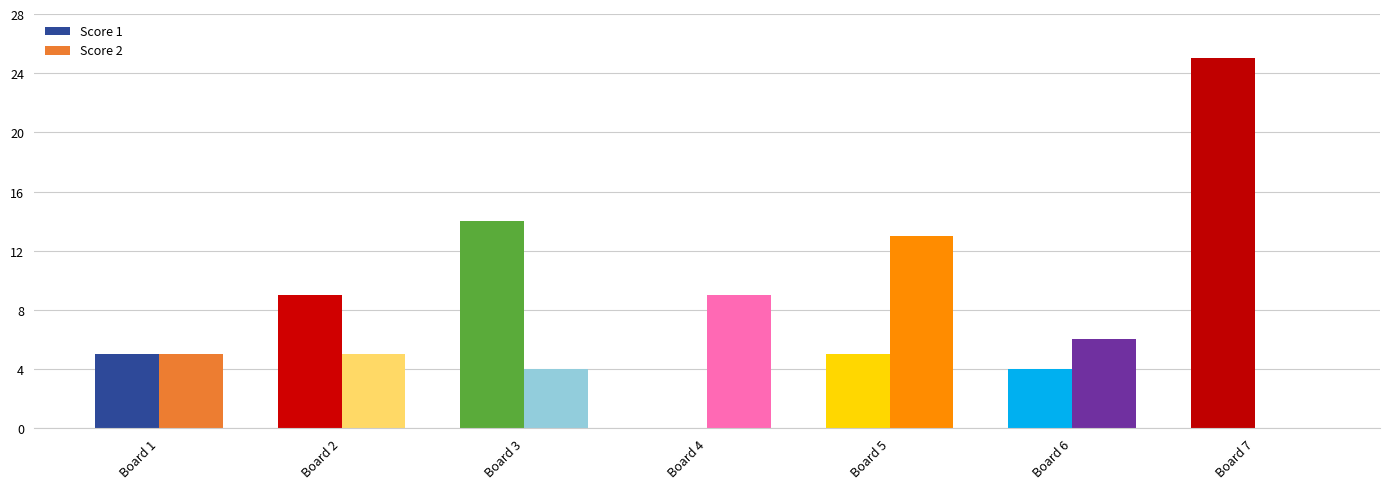

List the series in order of their peak value, highest first.

Score 1, Score 2